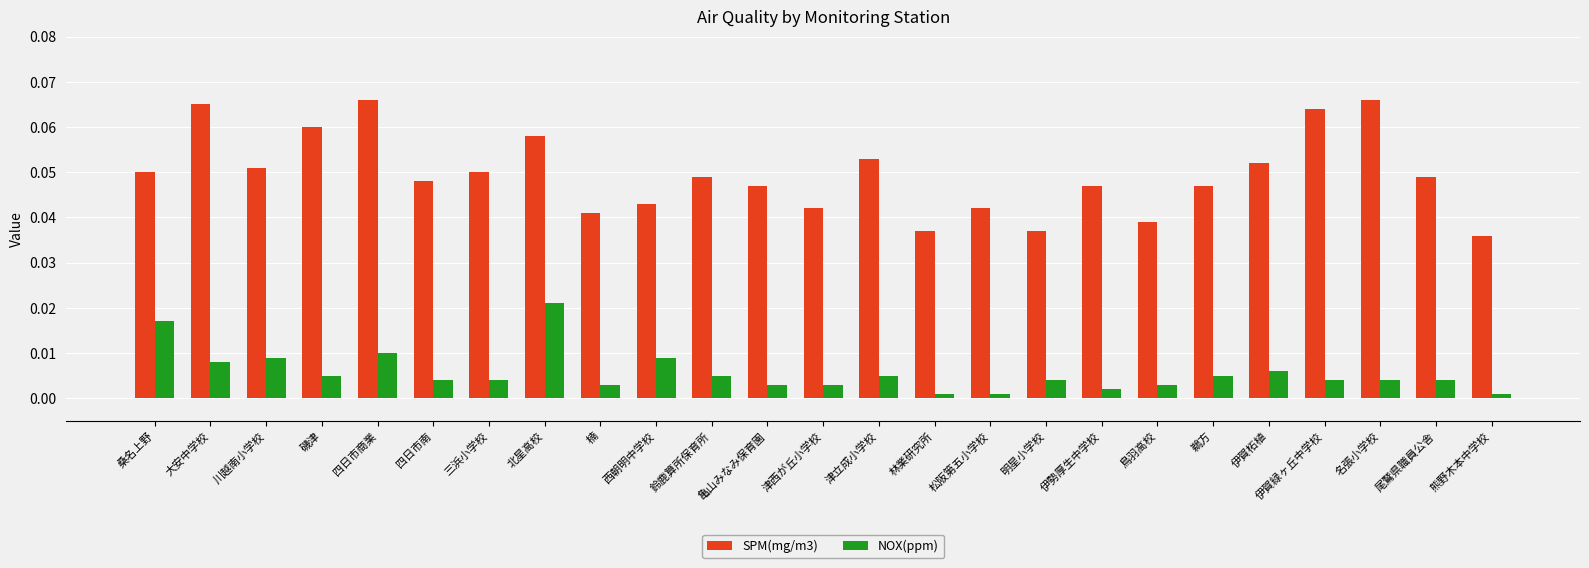

What is the sum of all SPM(mg/m3) values?

1.2